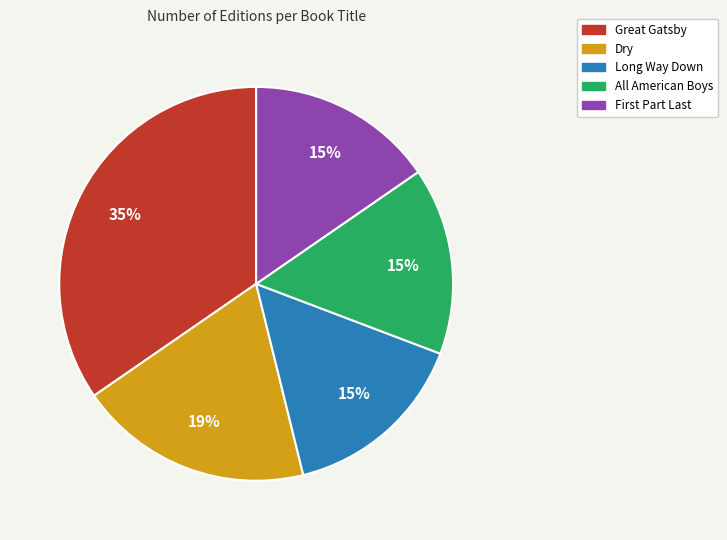

Which slice is the largest?

Great Gatsby